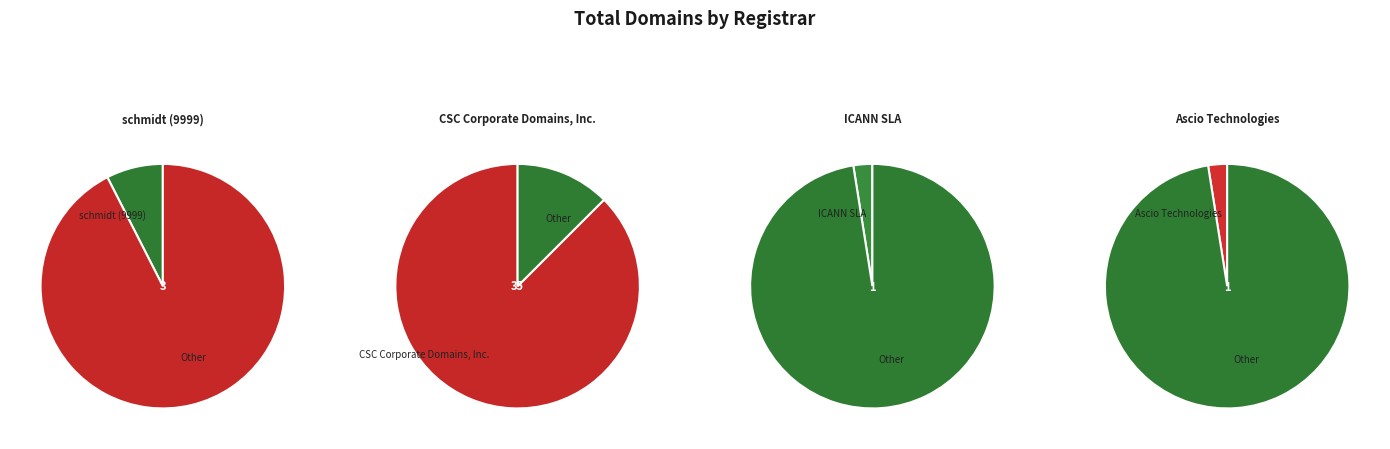

Is there any slice that represents more than half of the pie?

Yes